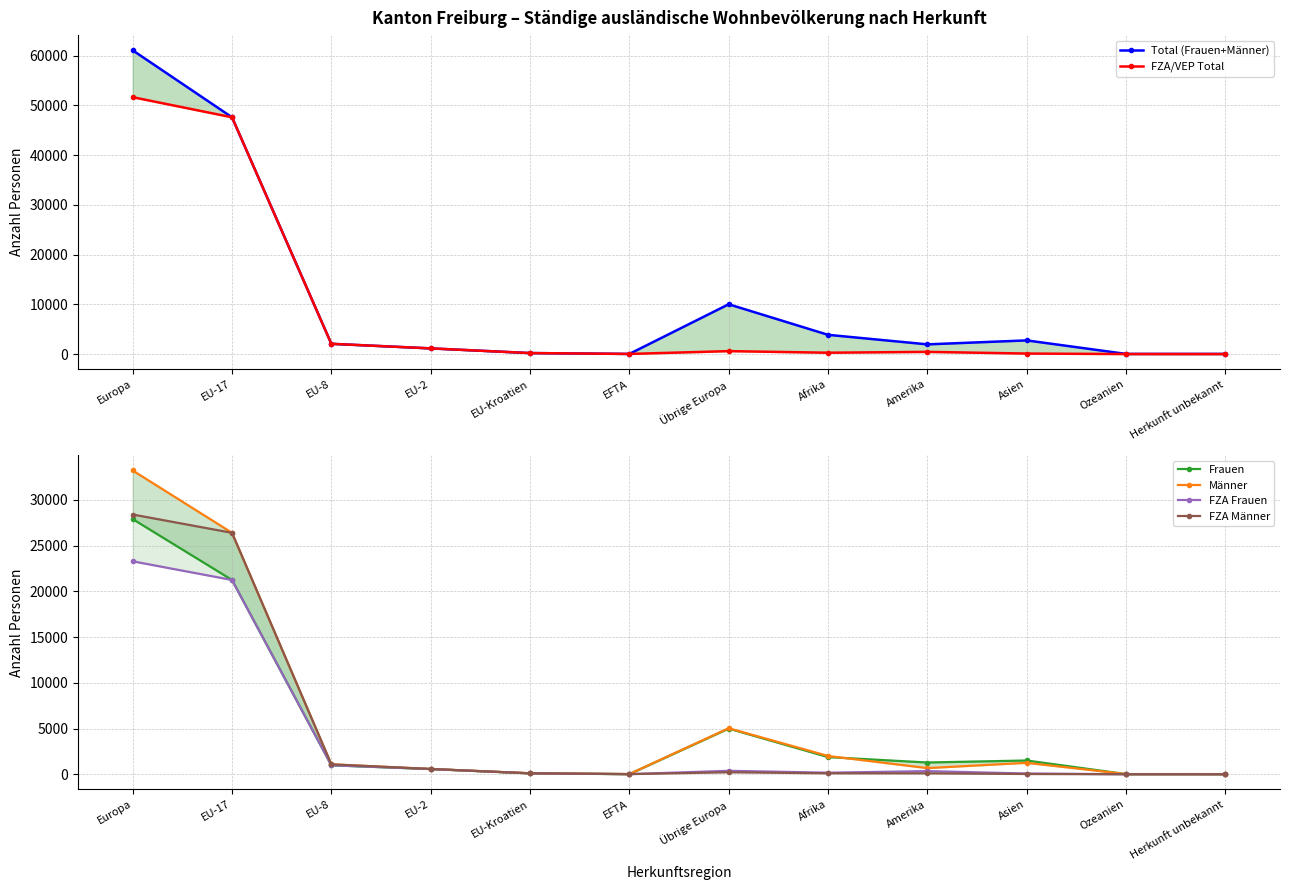

What is the average value of the Frauen series?

5040